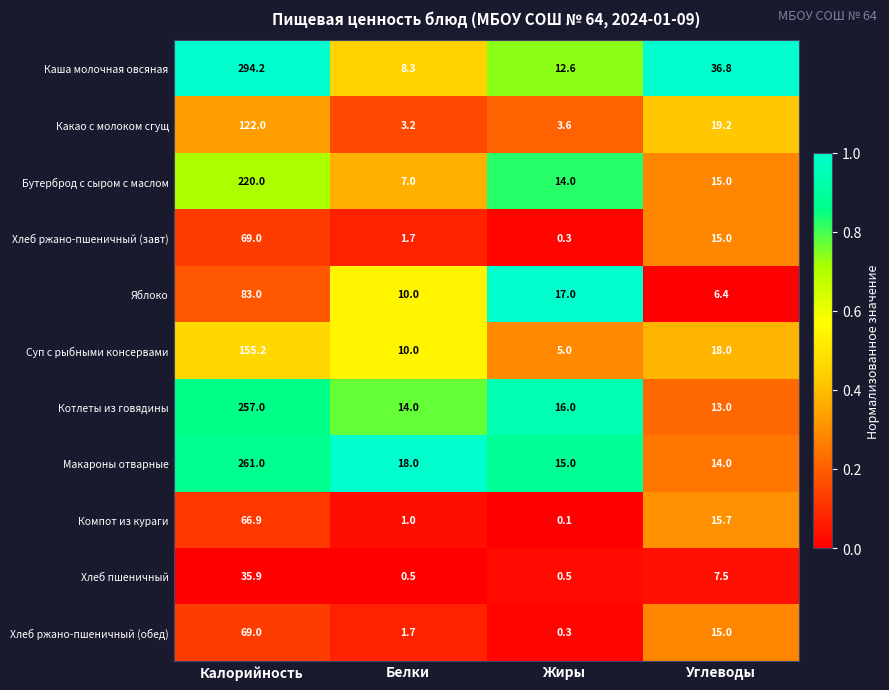

What is the total value across all series at Калорийность?

1633.2